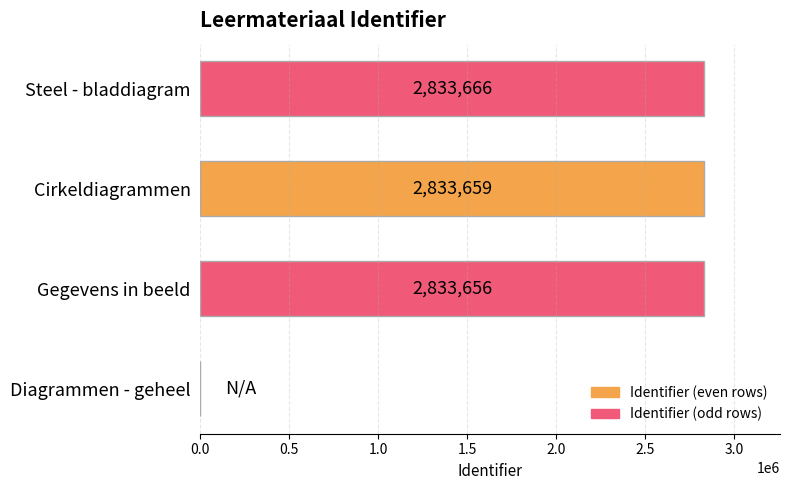

What is the ratio of the value at Cirkeldiagrammen to the value at Gegevens in beeld?

1.0